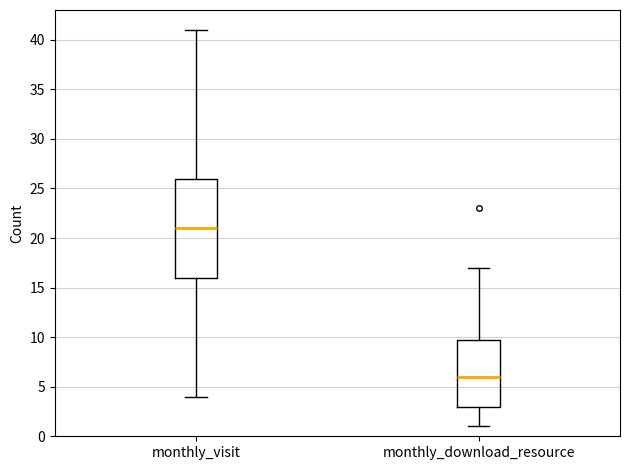

Reading left to right, read every box against the y-axis: the position of its median line, the range the box covers, and the ends of its whiskers. The values are not printed on the chart, so give them approximately, as read against the axis.

monthly_visit: median 21, box 16 to 26, whiskers 4 to 41
monthly_download_resource: median 6, box 3 to 10, whiskers 1 to 17